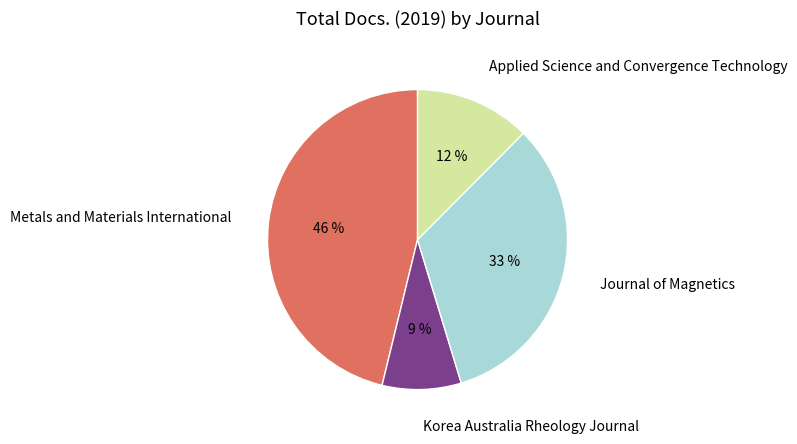

What percentage is the Journal of Magnetics slice, to the nearest percent?

33%